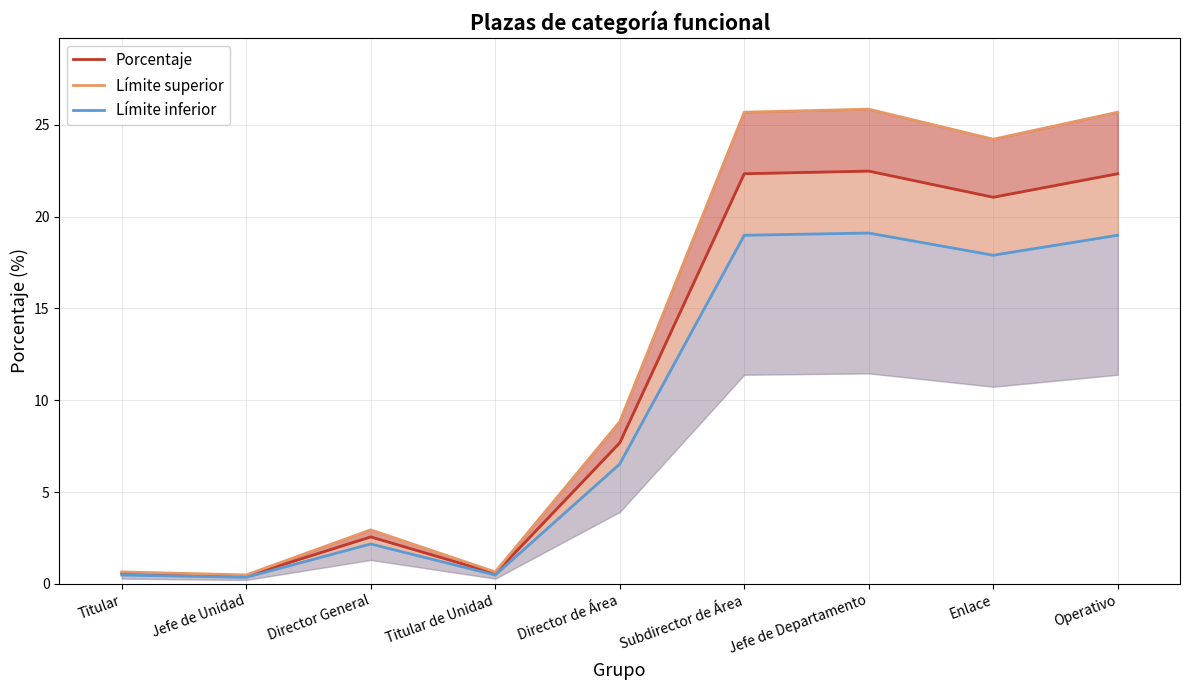

Reading right to left, transcribe all the data shown in this chart.

Porcentaje: 22.3	21.1	22.5	22.3	7.7	0.6	2.6	0.4	0.6
Límite superior: 25.7	24.2	25.8	25.7	8.8	0.7	2.9	0.5	0.7
Límite inferior: 19.0	17.9	19.1	19.0	6.5	0.5	2.2	0.4	0.5